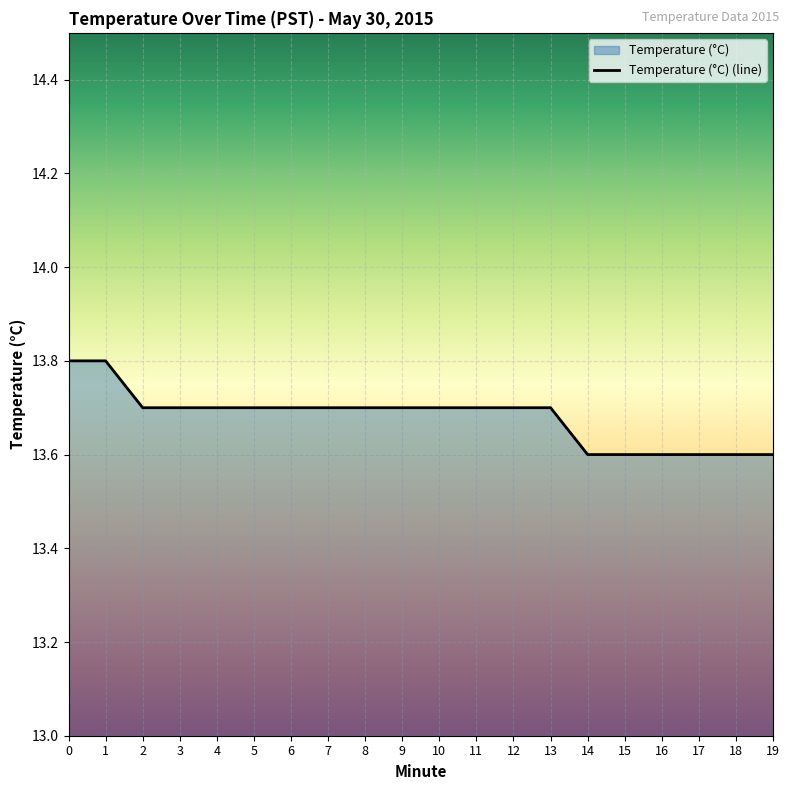

What is the ratio of the value at 7 to the value at 14?

1.0